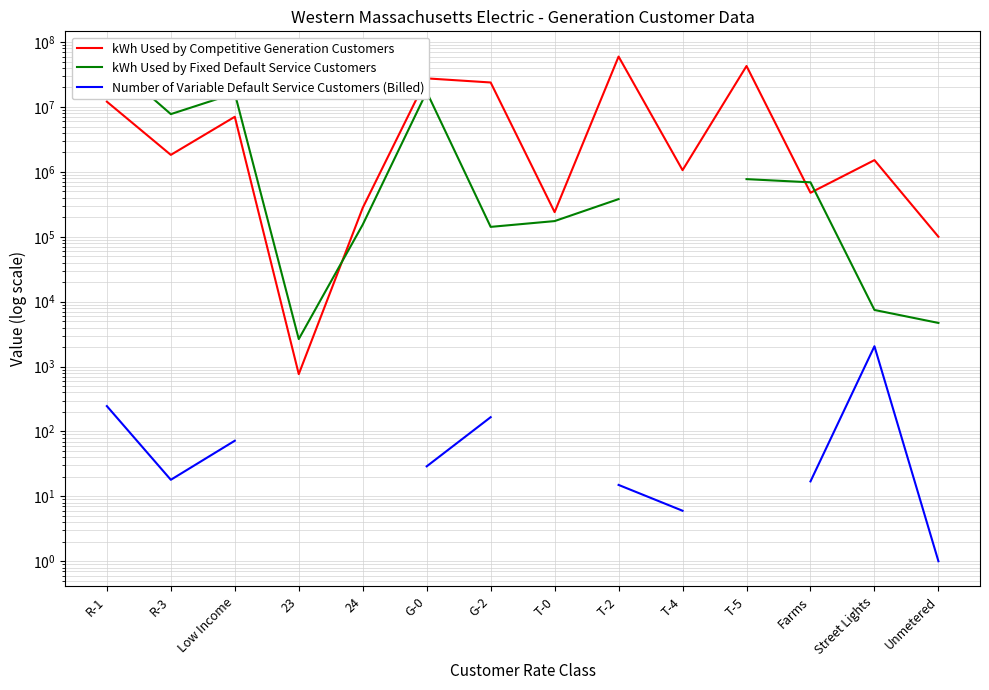

What is the difference between the maximum and second lowest values in the kWh Used by Competitive Generation Customers series?

59836708.9